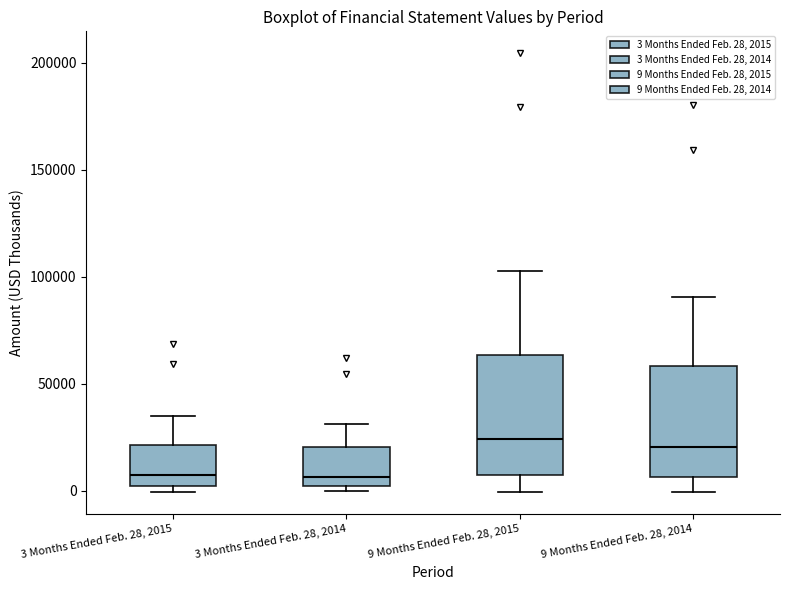

Reading left to right, read every box against the y-axis: the position of its median line, the range the box covers, and the ends of its whiskers. The values are not printed on the chart, so give them approximately, as read against the axis.

3 Months Ended Feb. 28, 2015: median 5000, box 0 to 20000, whiskers 0 (just below the box's lower edge) to 35000
3 Months Ended Feb. 28, 2014: median 5000, box 0 to 20000, whiskers 0 (just below the box's lower edge) to 30000
9 Months Ended Feb. 28, 2015: median 25000, box 5000 to 65000, whiskers 0 to 100000
9 Months Ended Feb. 28, 2014: median 20000, box 5000 to 60000, whiskers 0 to 90000